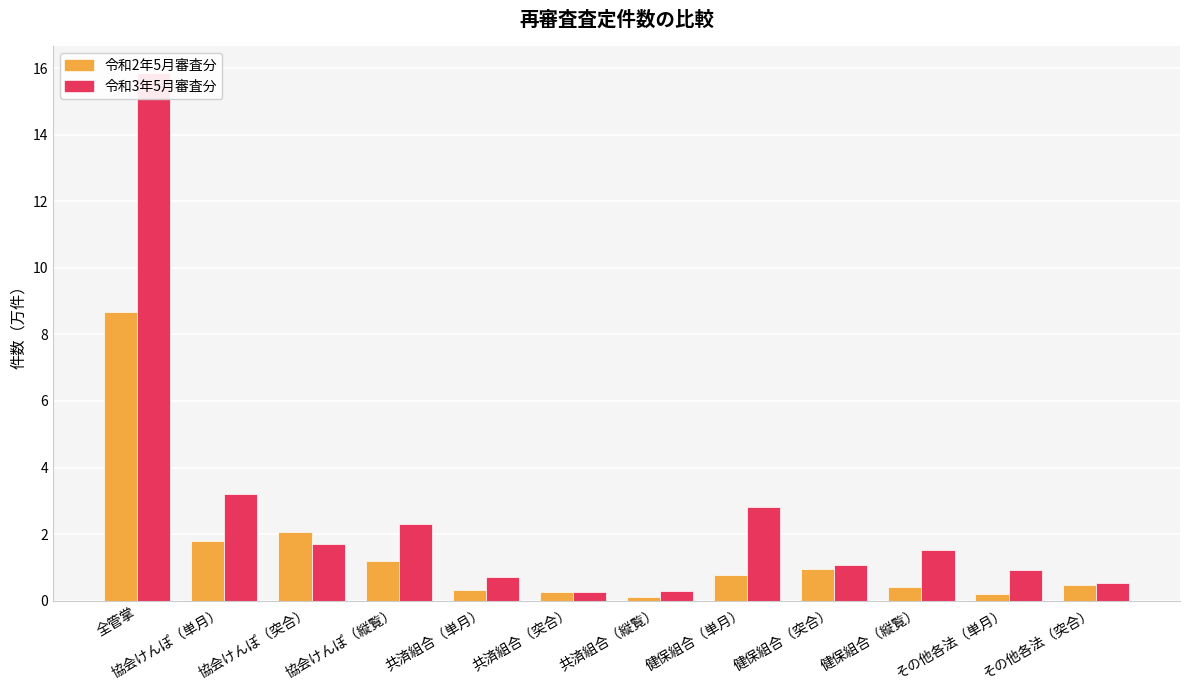

Which series has the largest range (max minus min)?

令和3年5月審査分